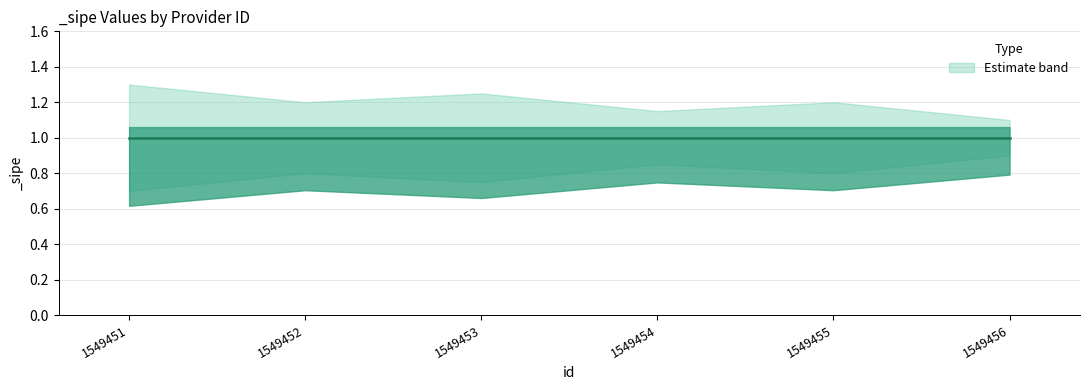

What is the total value across all series at 1549452?

3.0